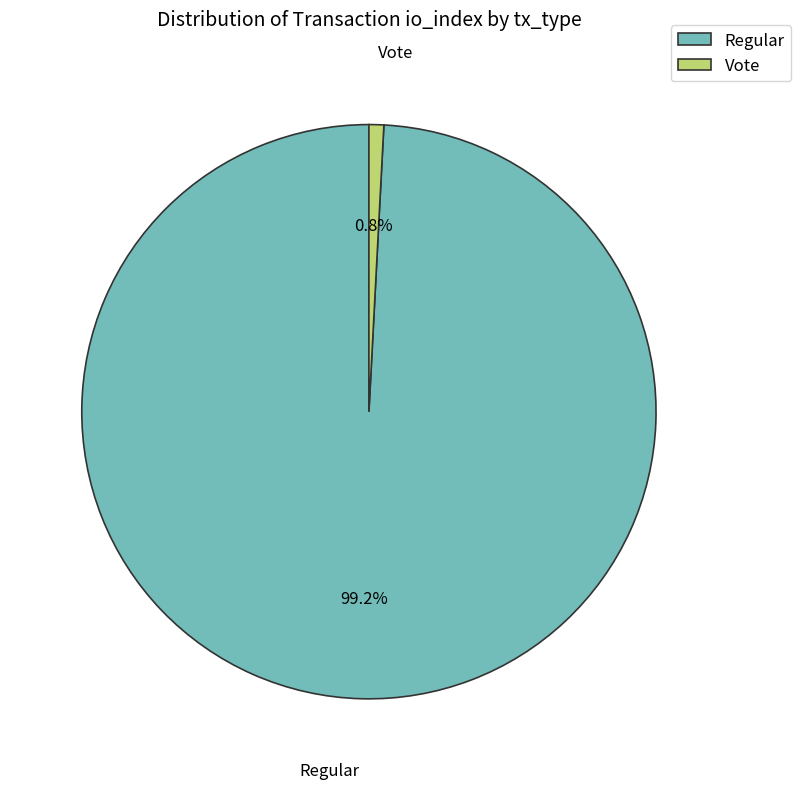

What percentage is the Vote slice, to the nearest percent?

1%